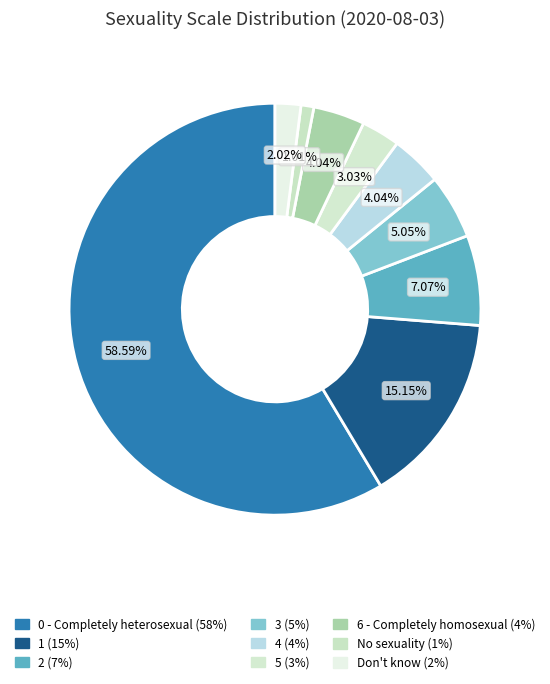

Combined, do No sexuality and 2 account for over 50%?

No